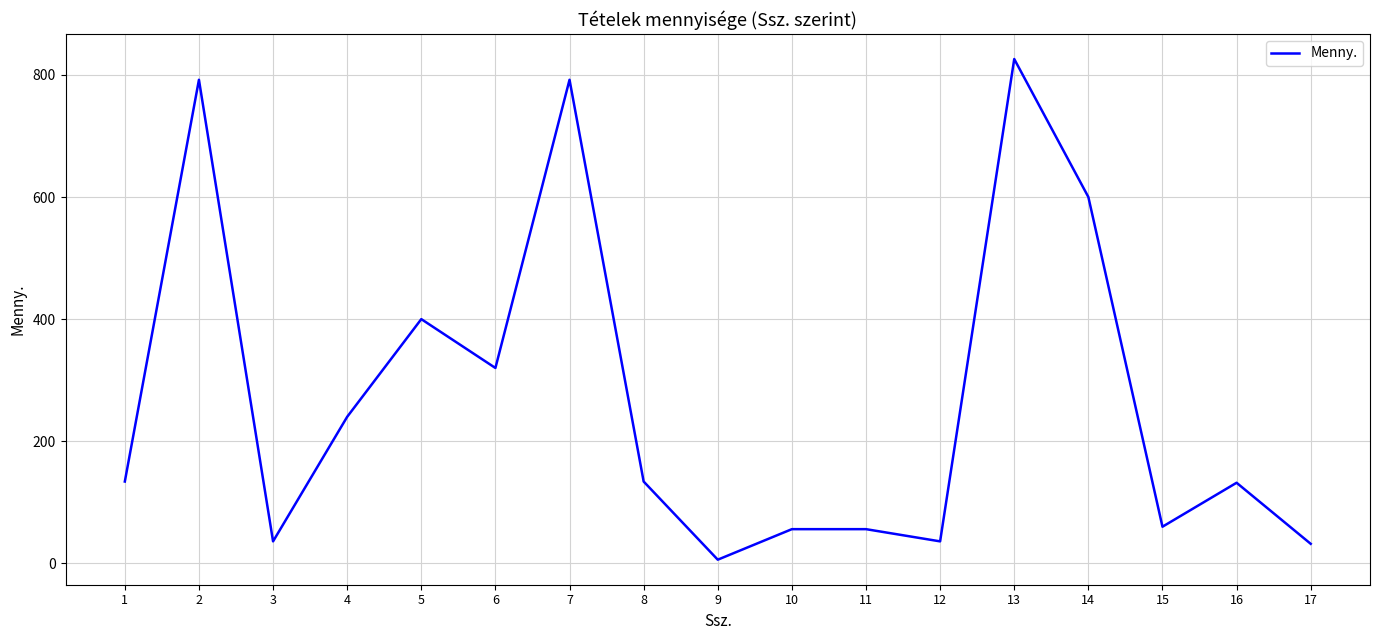

What is the approximate value at 15?

60